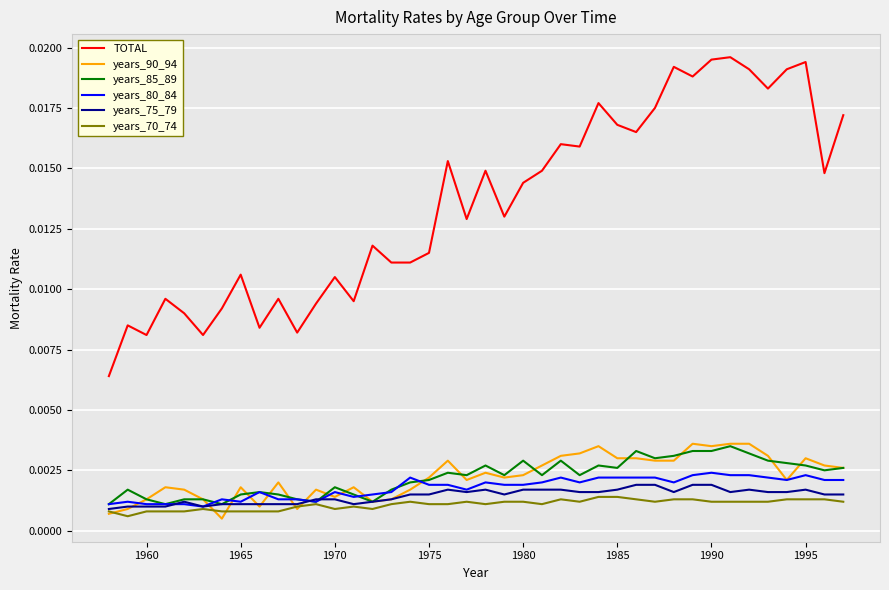

True or false: years_90_94 and TOTAL intersect in this chart.

False